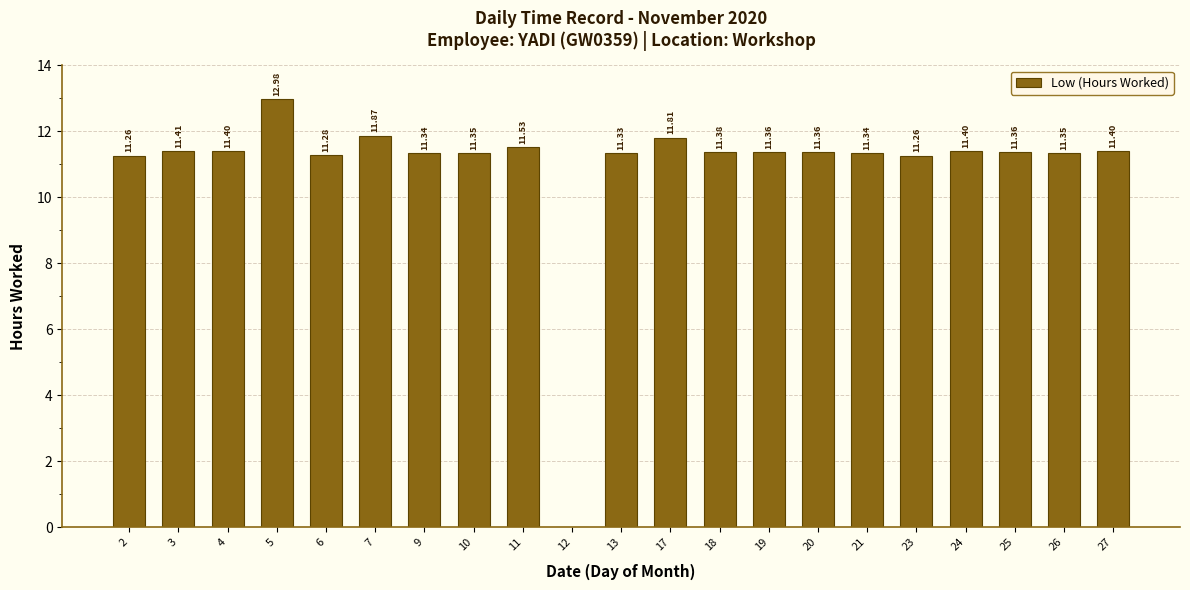

Are the bars horizontal?

No